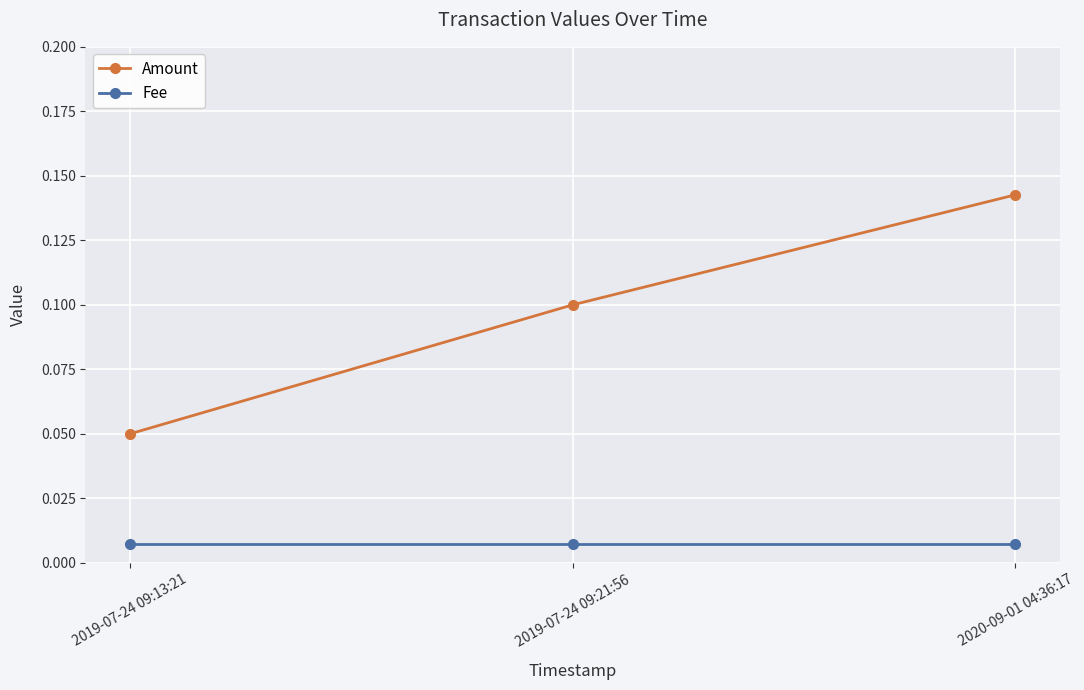

Which series has the largest range (max minus min)?

Amount